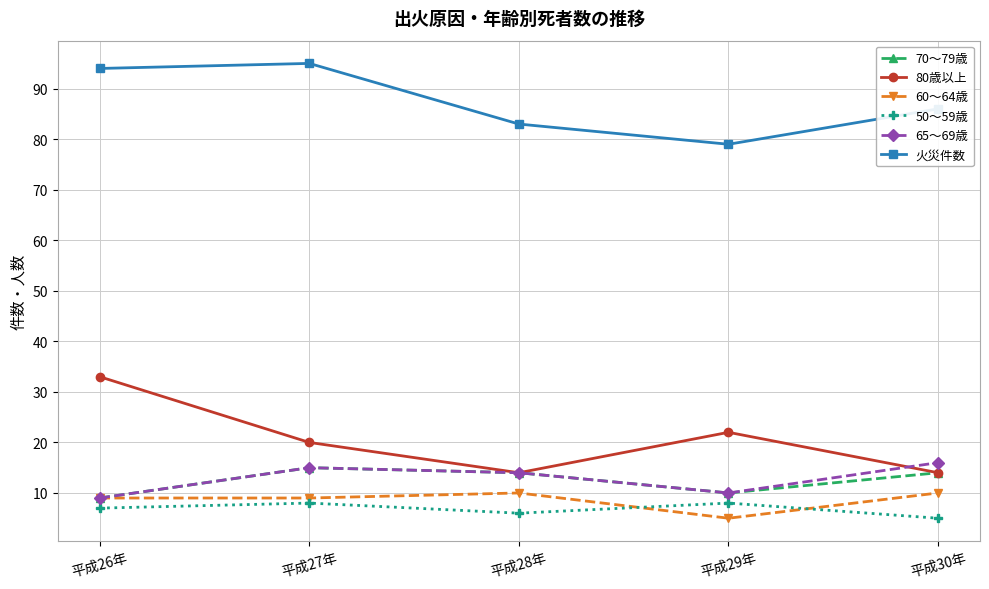

True or false: 火災件数 has a value of 86 at 平成30年.

True